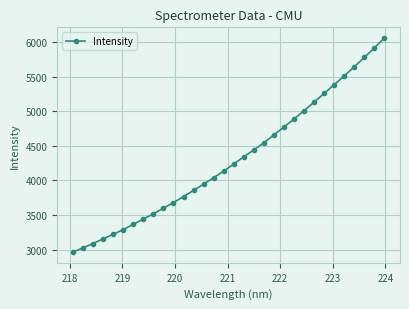

What is the greatest value displayed?

6055.6